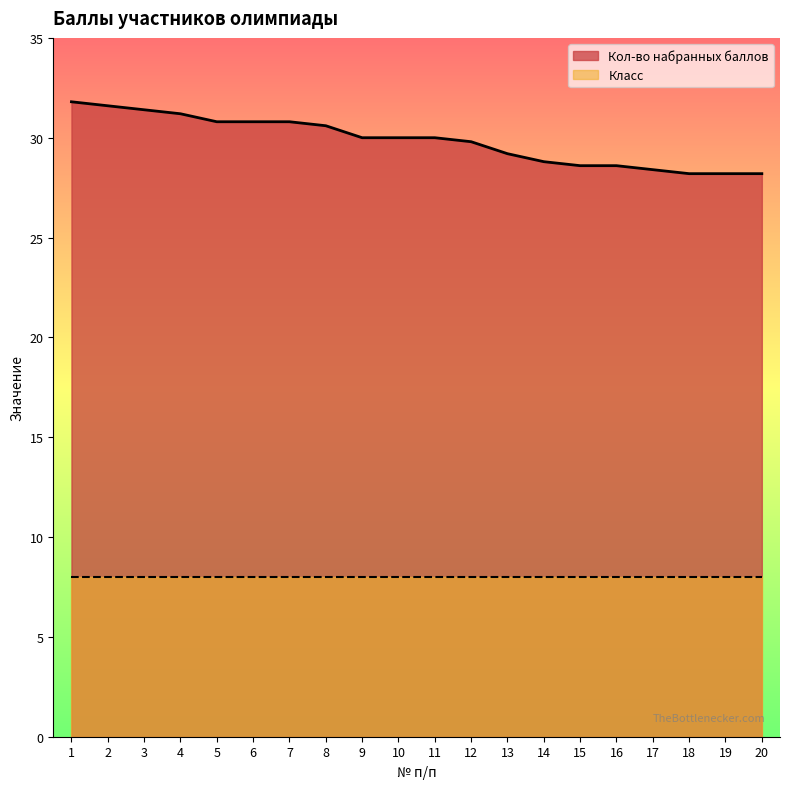

How many series are shown in this chart?

2